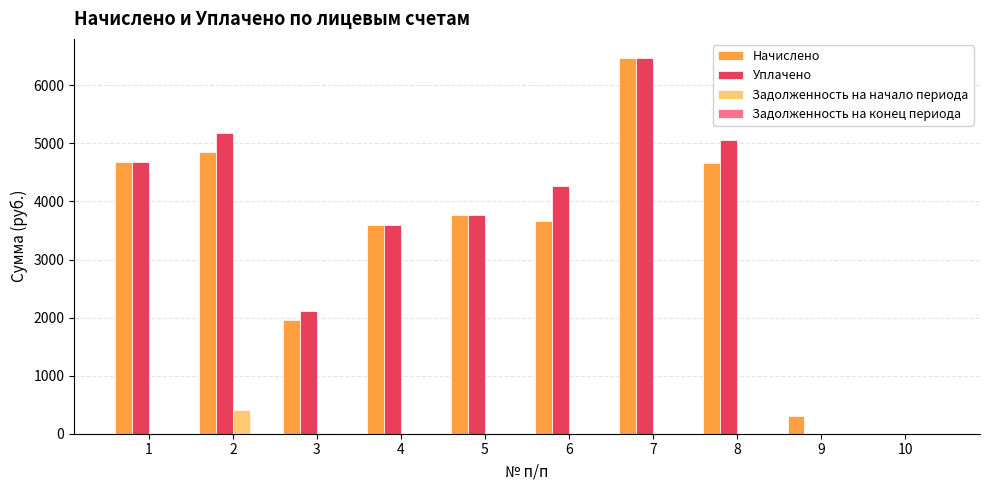

The value of Начислено at 3 is 518.0. True or false?

False